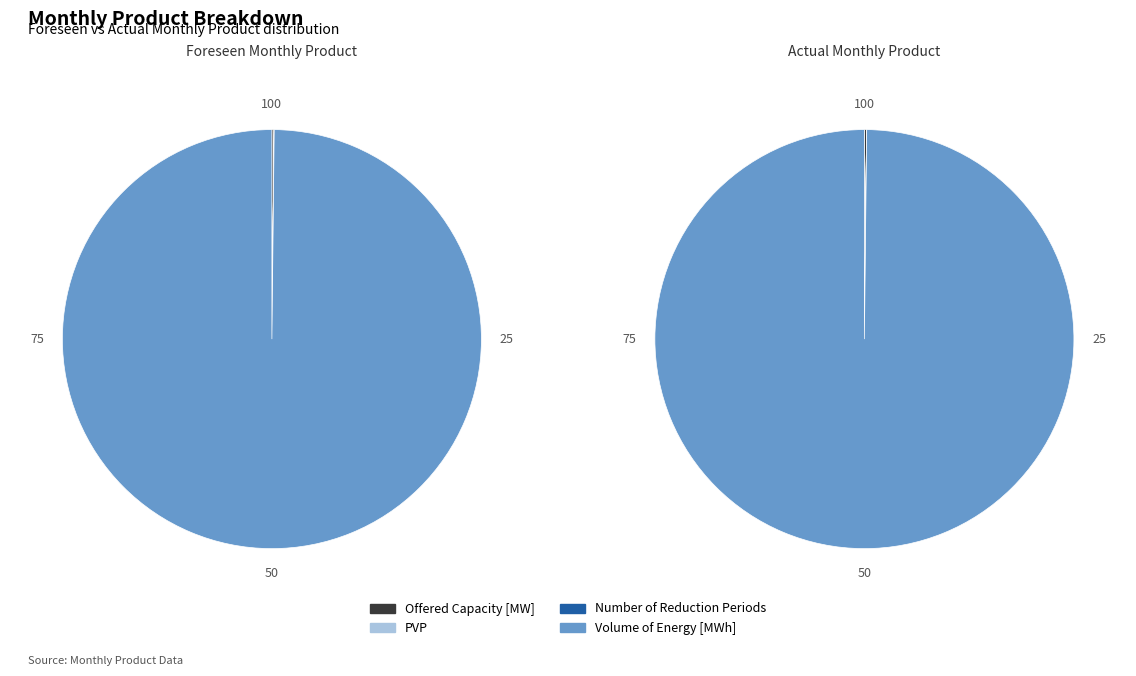

Count the number of slices in the pie.

4